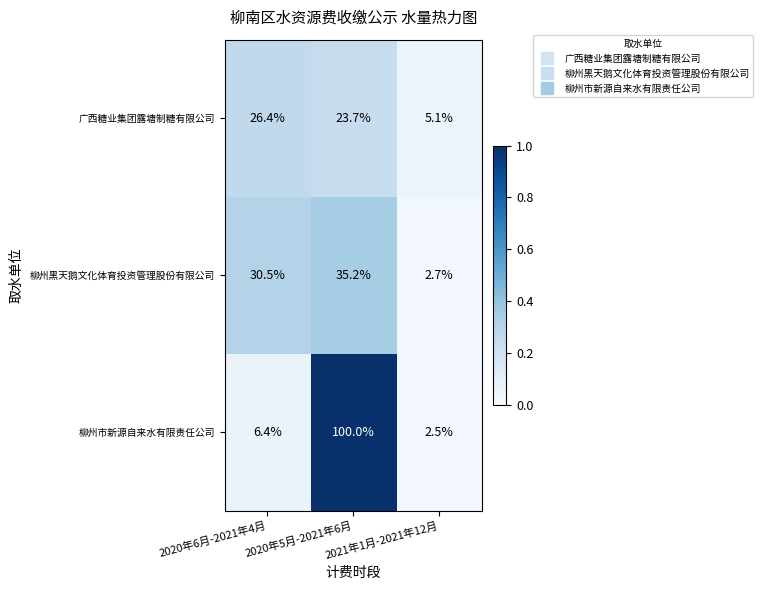

Is it true that 广西糖业集团露塘制糖有限公司 equals 33.1 at 2020年5月-2021年6月?

False